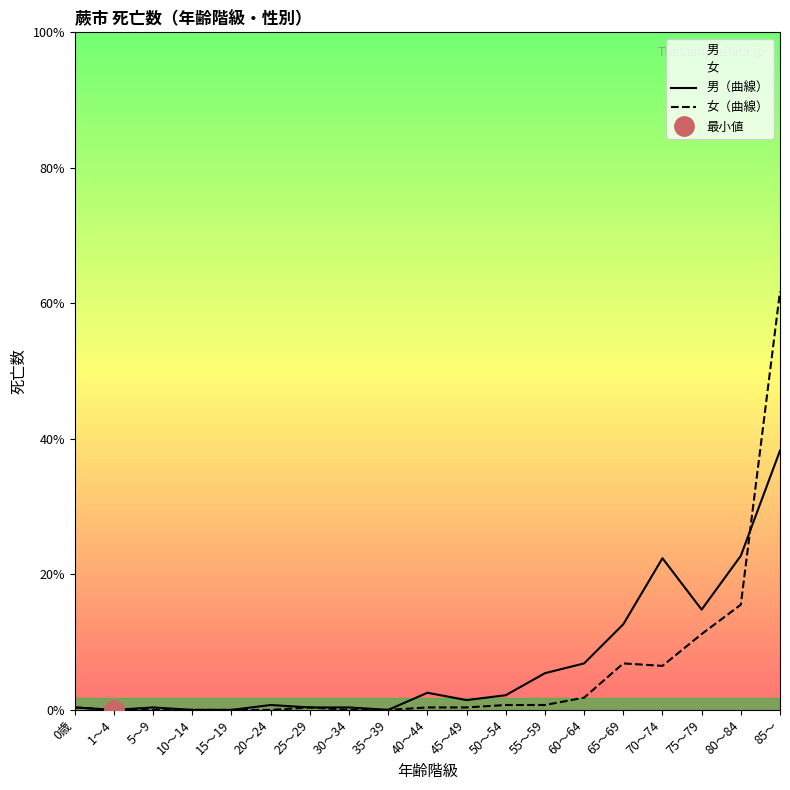

At which label does 女（曲線） first exceed 1?

50～54